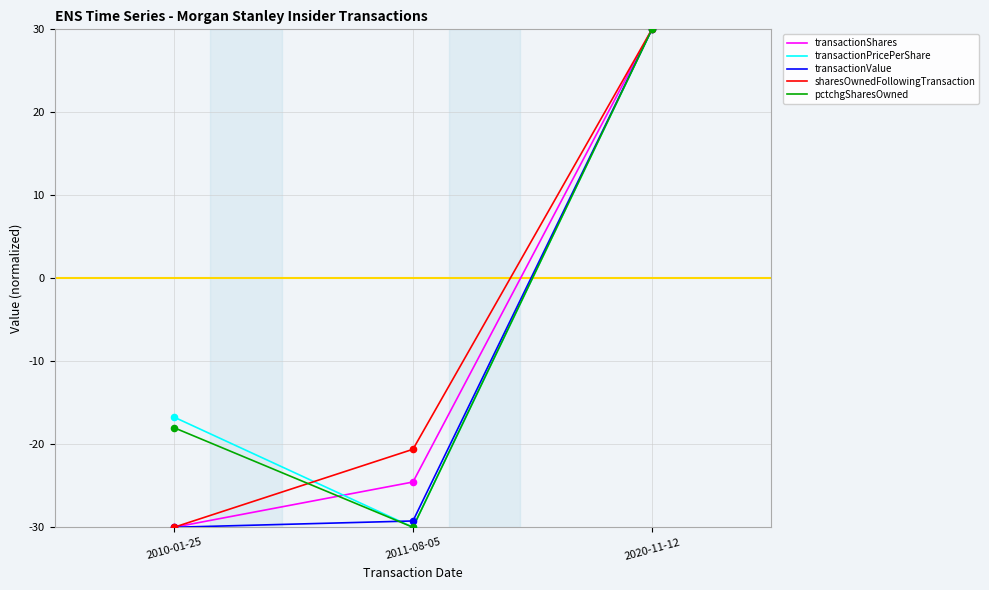

What is the difference between the highest and lowest values at 2011-08-05?

9.4